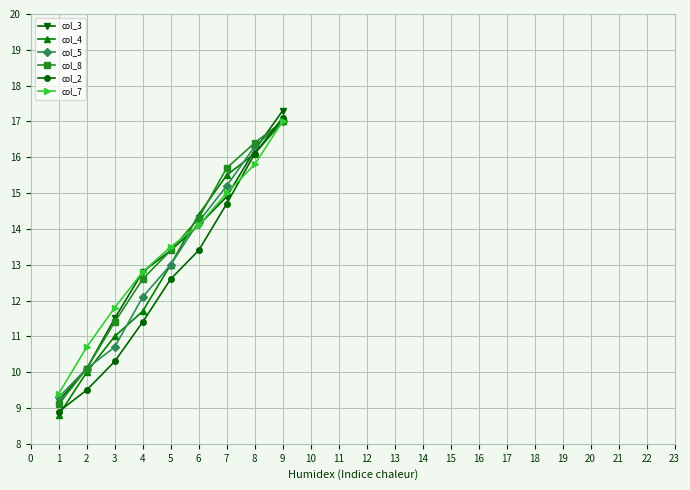

Is this an area chart (filled region under the line)?

No